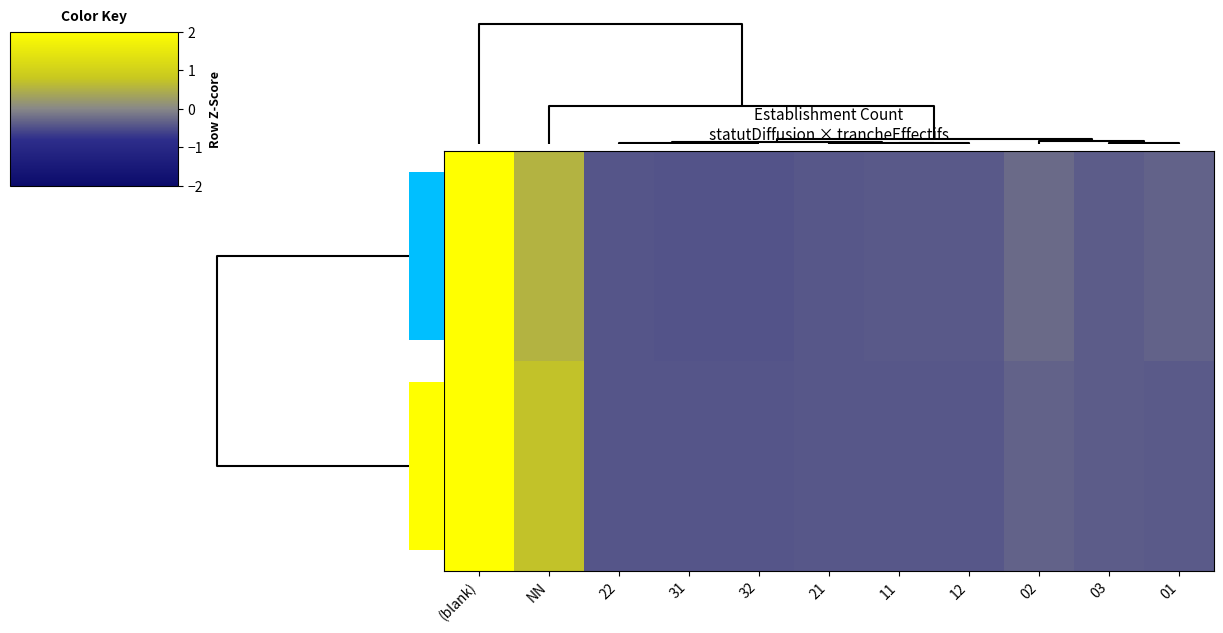

What is the difference between the maximum and minimum values in the F series?

3.4